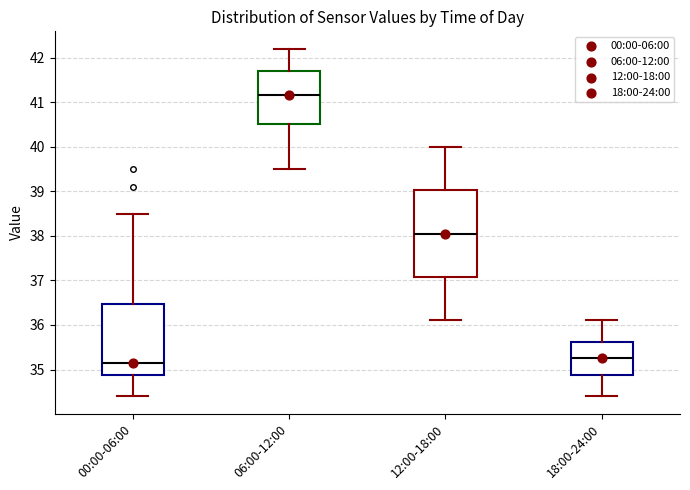

Where is the lower edge of the box for 00:00-06:00 on the y-axis? The values are not printed on the chart, so give them approximately, as read against the axis.

34.9